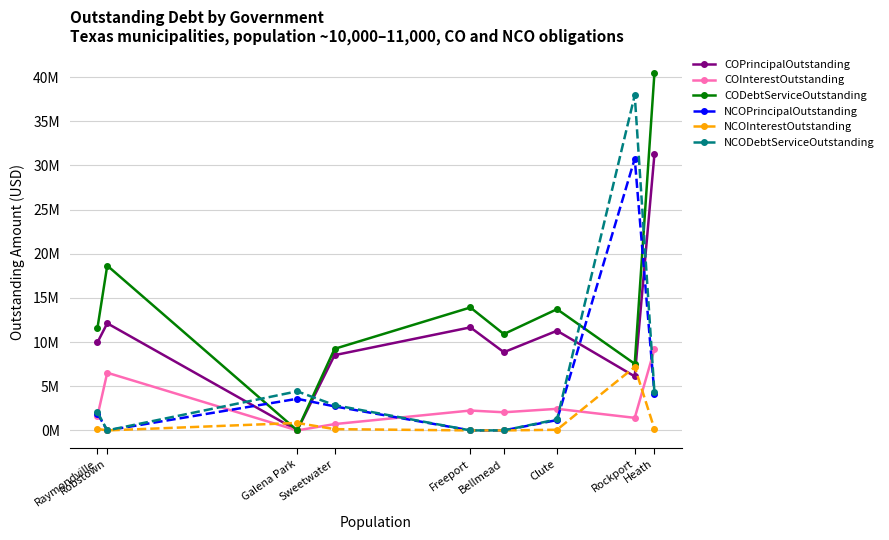

What is the average value of the NCOPrincipalOutstanding series?

4921666.7